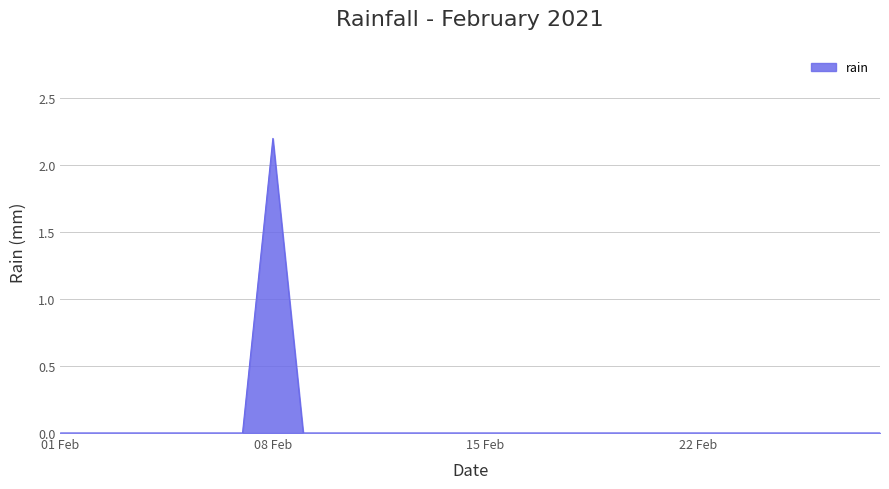

How many lines are shown in the chart?

1